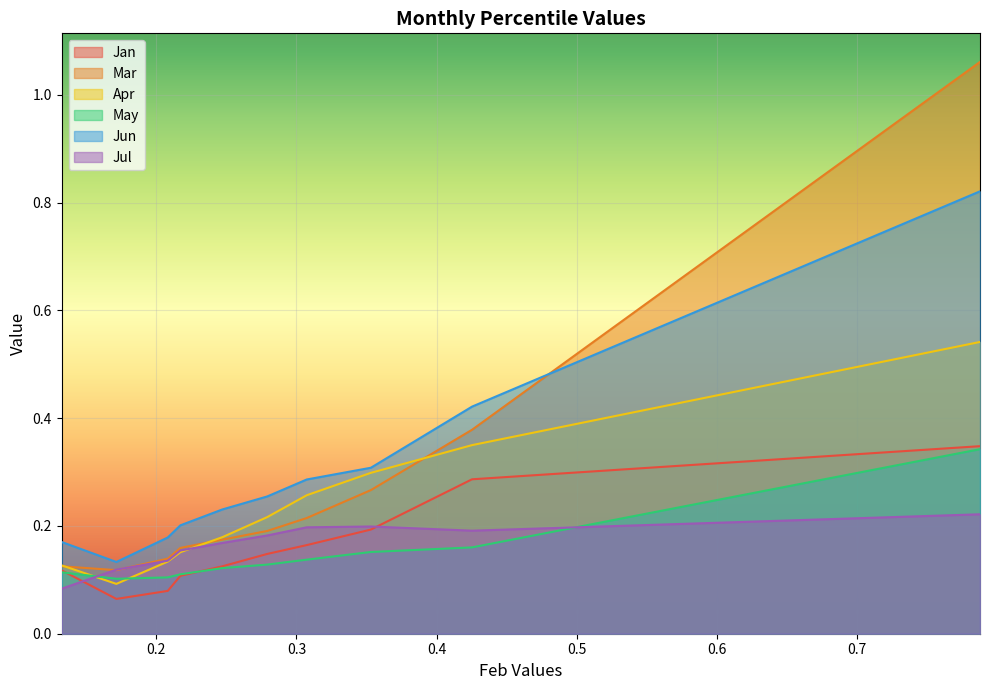

What is the difference between the second highest and second lowest values in the Jan series?

0.2